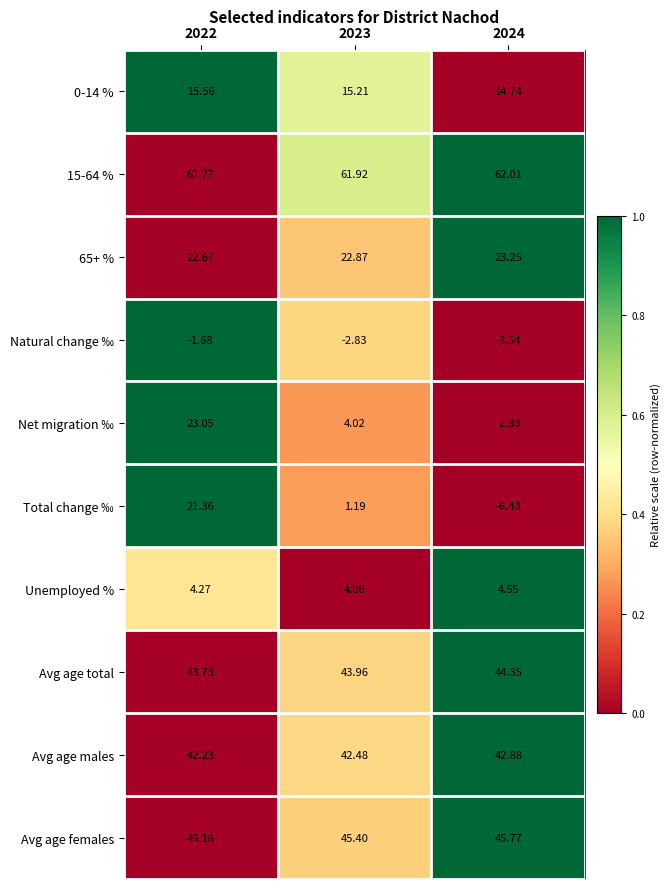

Which series has the largest range (max minus min)?

Total change ‰